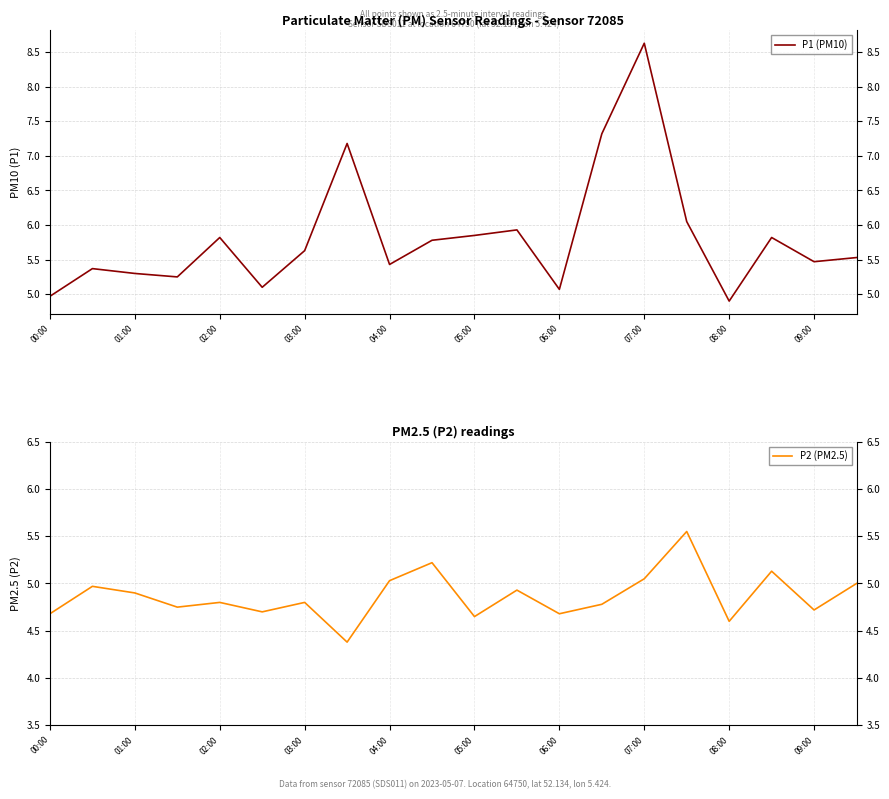

True or false: P2 (PM2.5) has a value of 4.7 at 00:00.

True